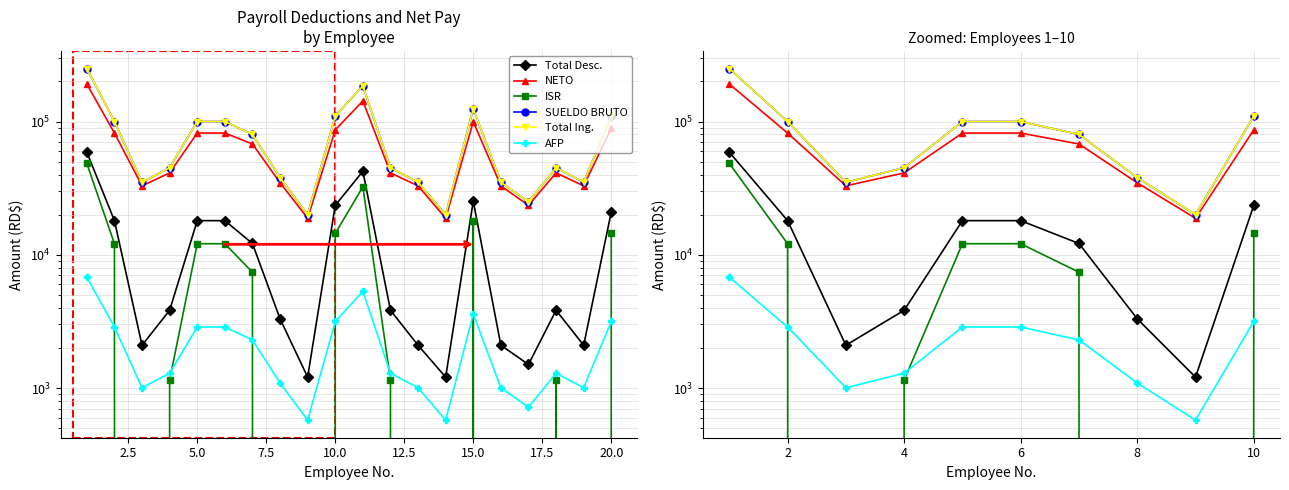

The NETO series shows 43702.0 at 10. True or false?

False